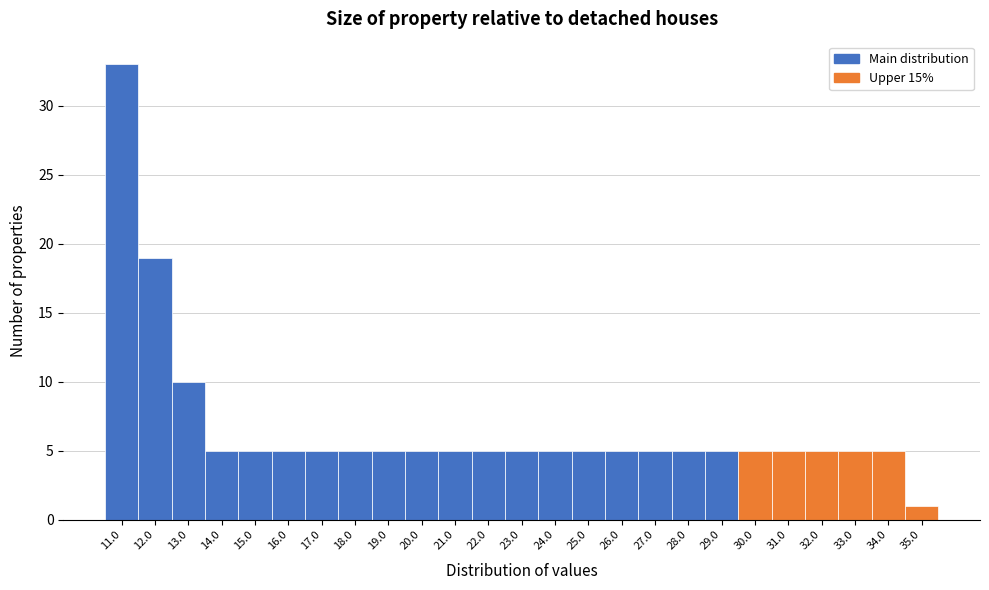

Reading right to left, list all the values displayed in this chart.

1	5	5	5	5	5	5	5	5	5	5	5	5	5	5	5	5	5	5	5	5	5	10	19	33